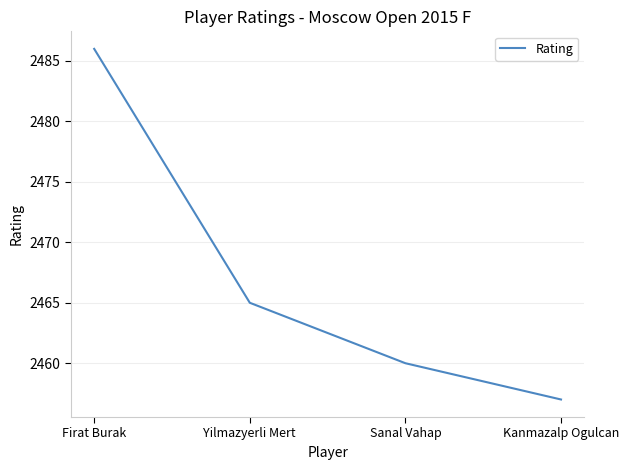

Reading left to right, transcribe all the data shown in this chart.

Firat Burak=2486	Yilmazyerli Mert=2465	Sanal Vahap=2460	Kanmazalp Ogulcan=2457